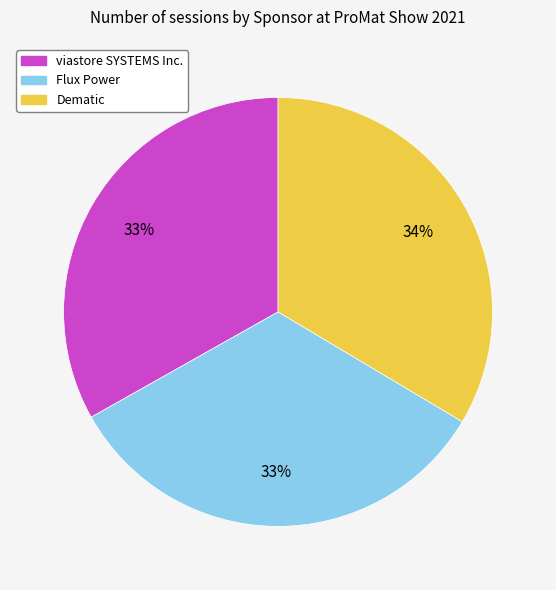

To the nearest percent, what percentage of the pie is Flux Power?

33%